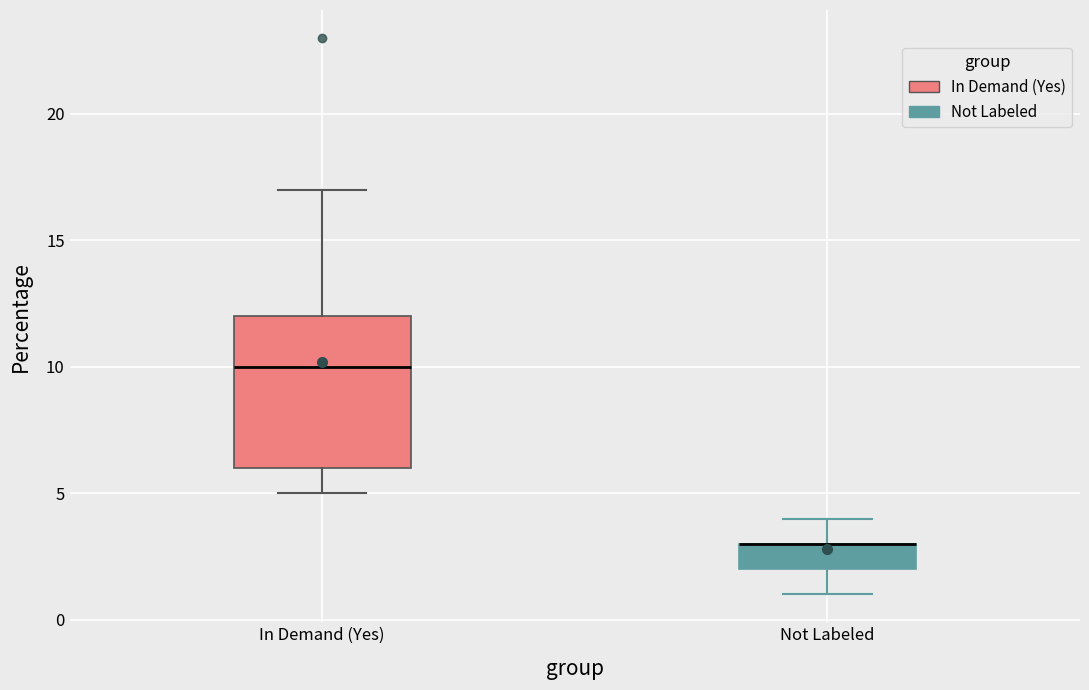

Comparing the boxes themselves (not the whiskers), which one is the tallest?

In Demand (Yes)